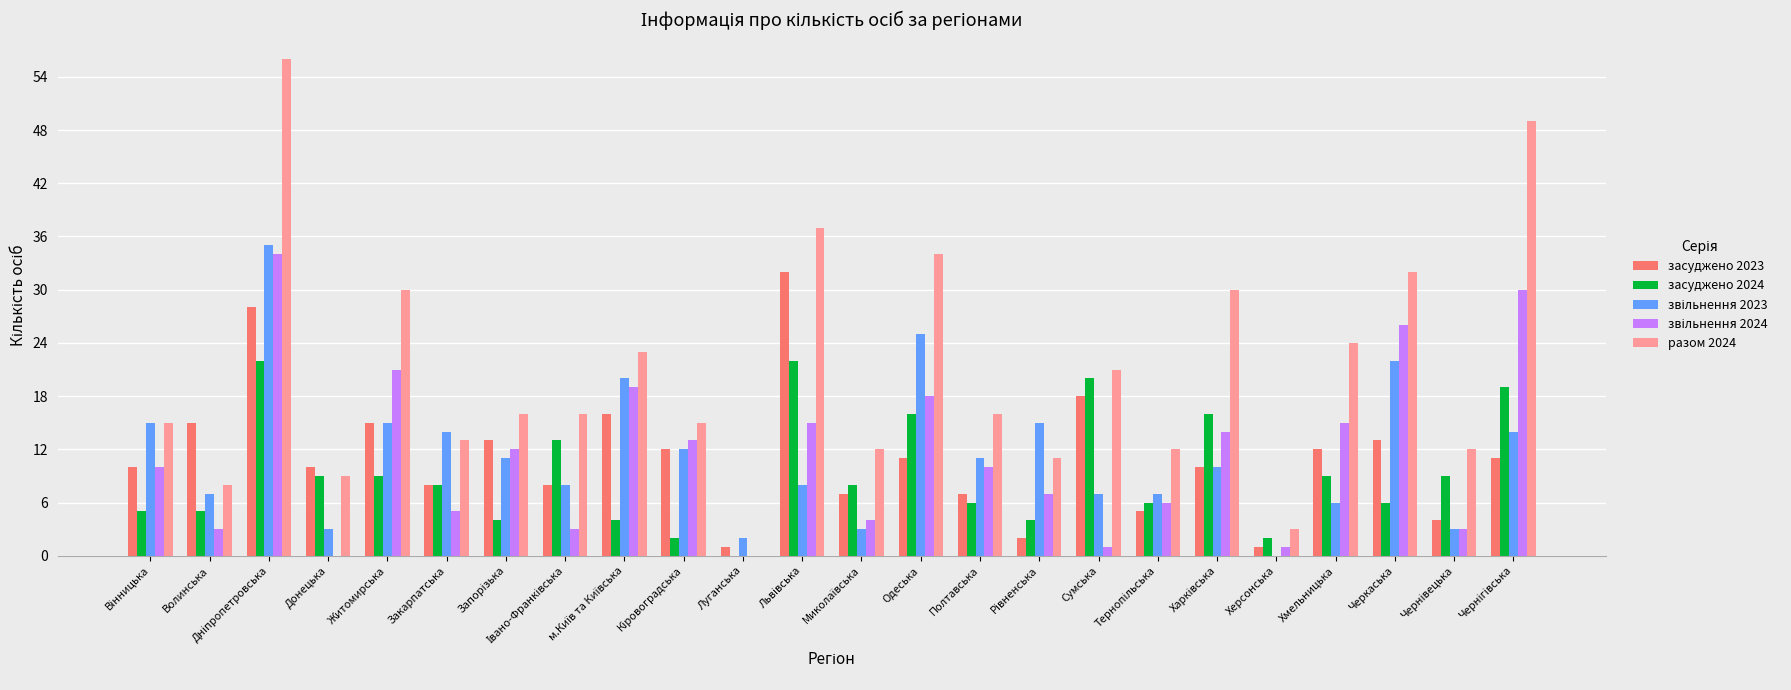

How many values in засуджено 2024 are above zero?

23